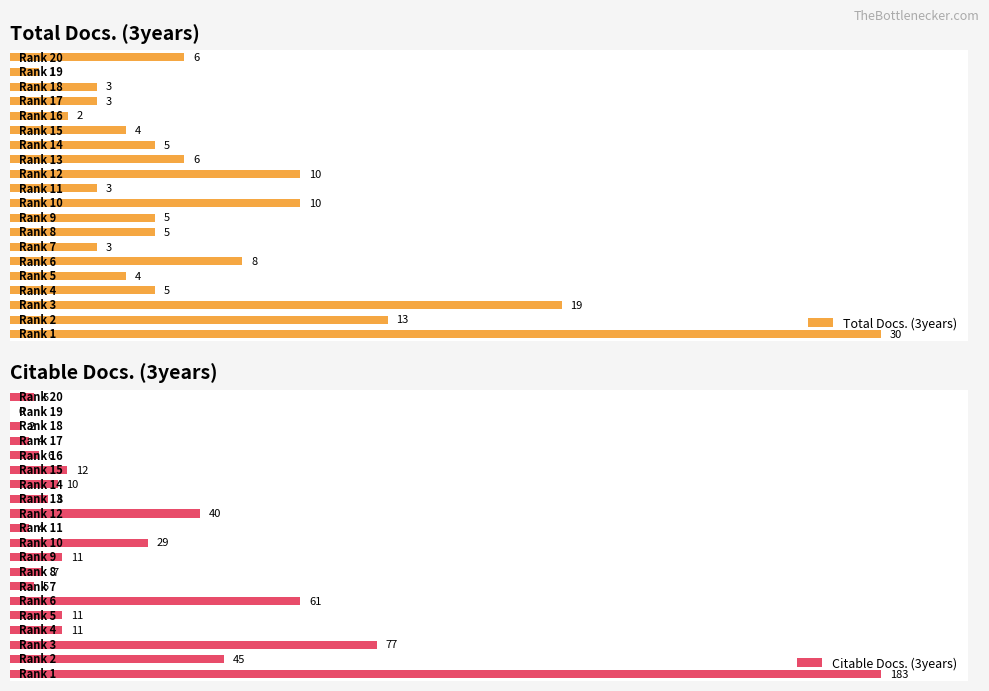

At how many categories does at least one series exceed 52?

3